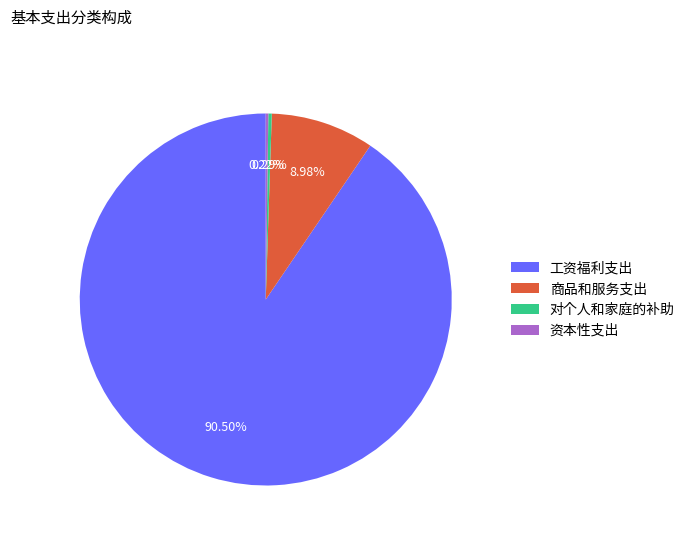

What is the largest slice in the pie chart?

工资福利支出